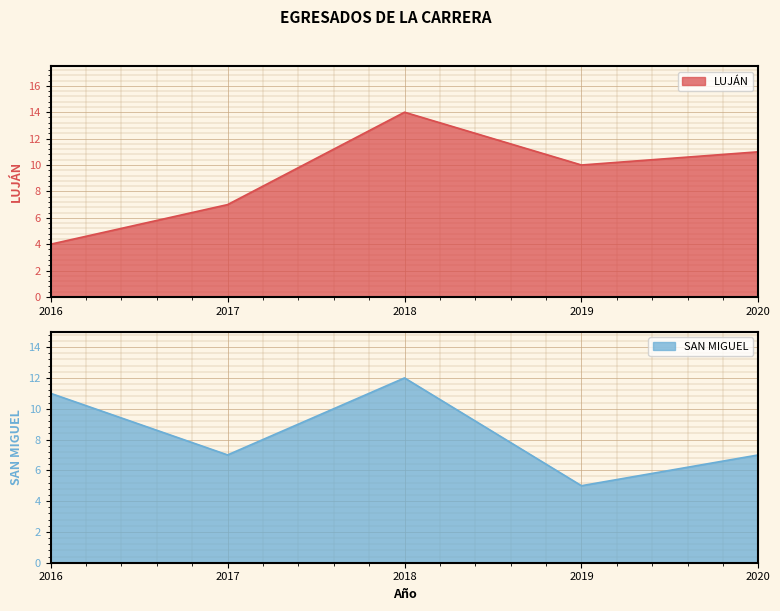

What is the total value across all series at 2019?

15